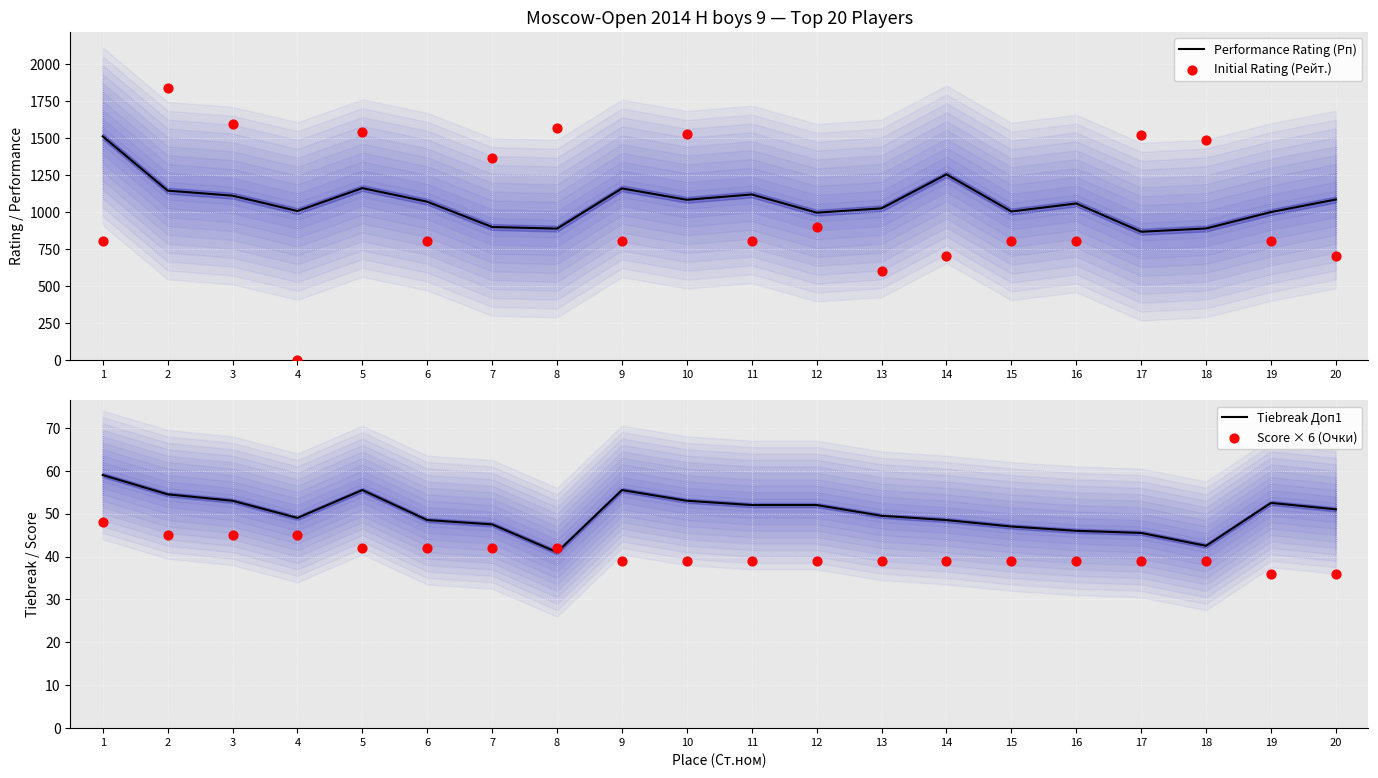

Which series has the largest Y range (max minus min)?

Initial Rating (Рейт.)